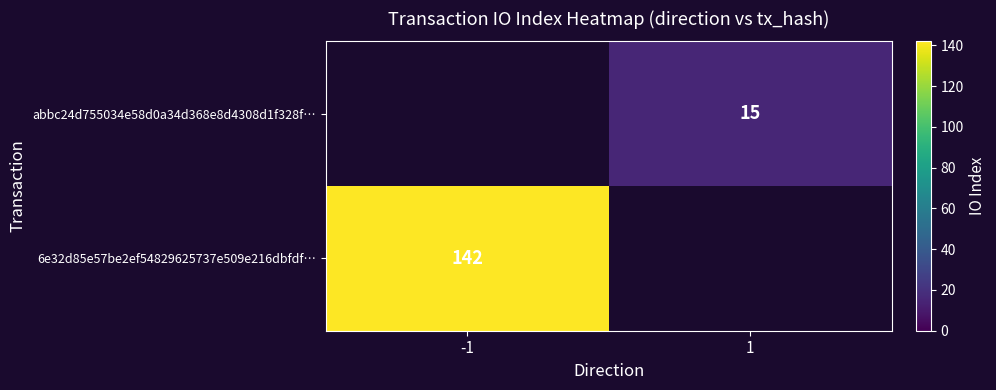

At which category does the chart reach its peak across all series?

-1